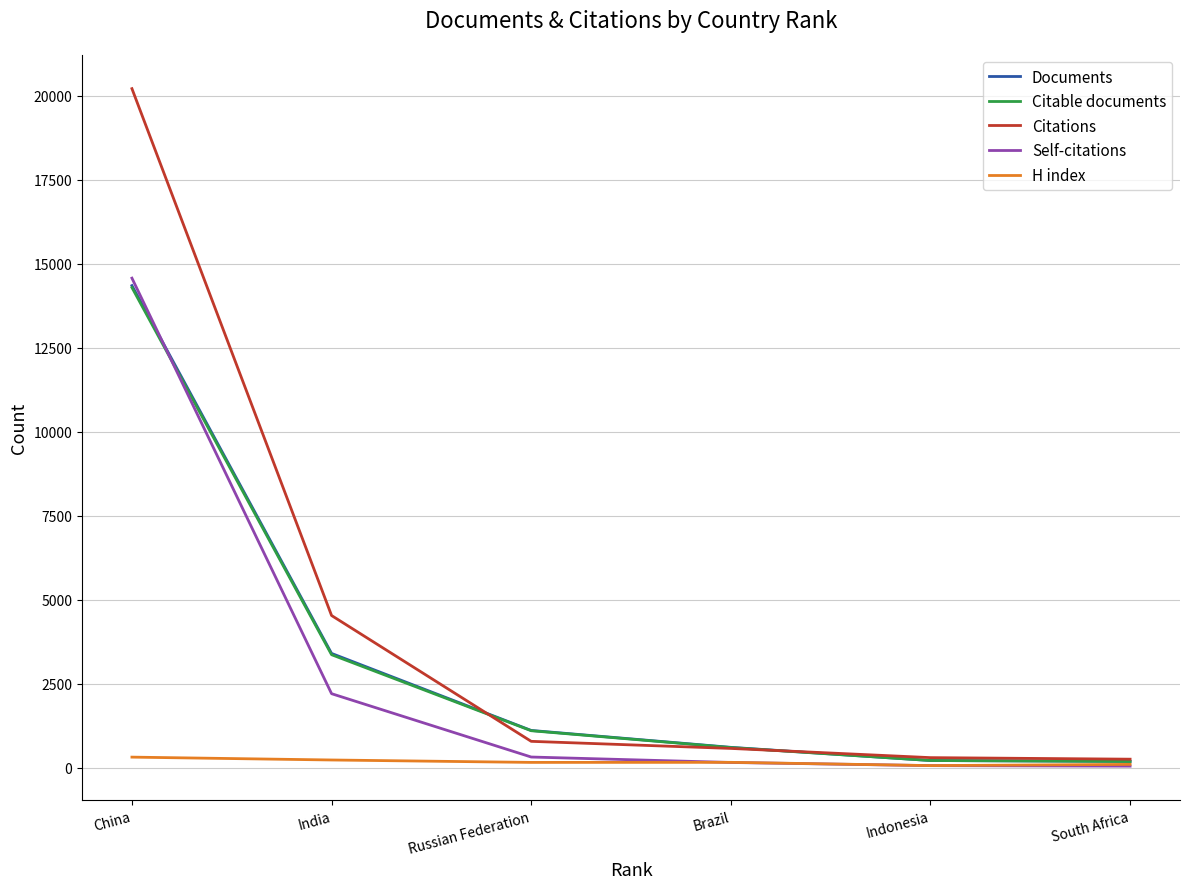

What is the greatest value displayed?

20212